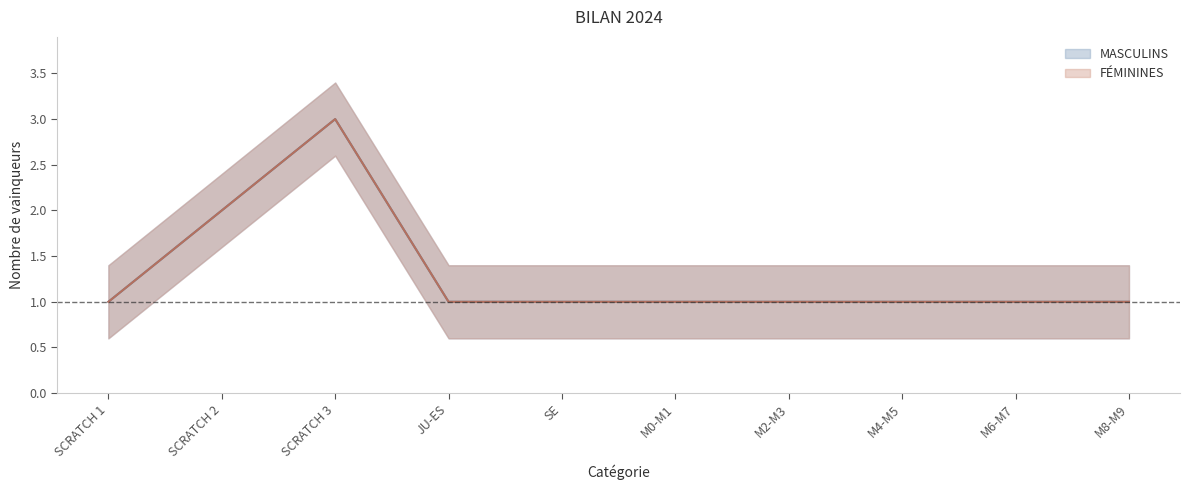

True or false: MASCULINS has more than 0 points higher than both neighbors.

True